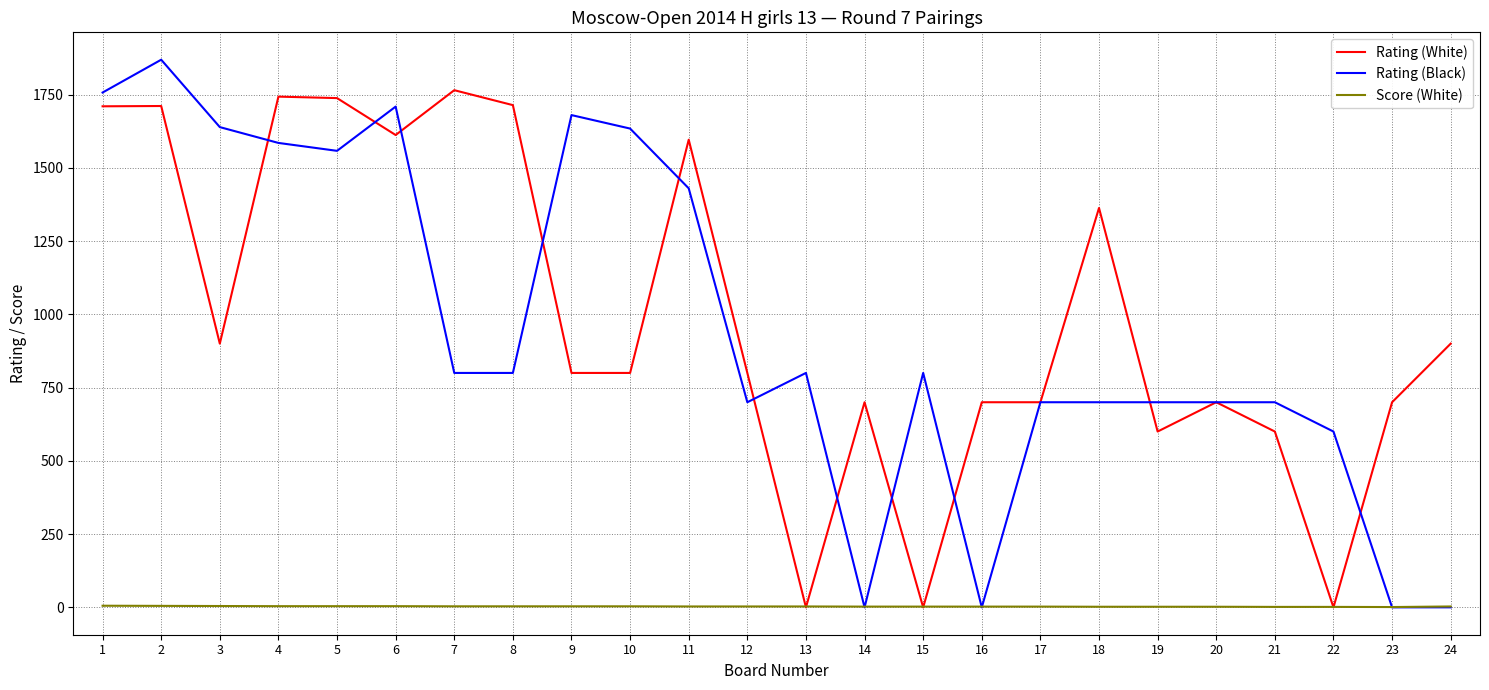

Which series has the largest range (max minus min)?

Rating (Black)